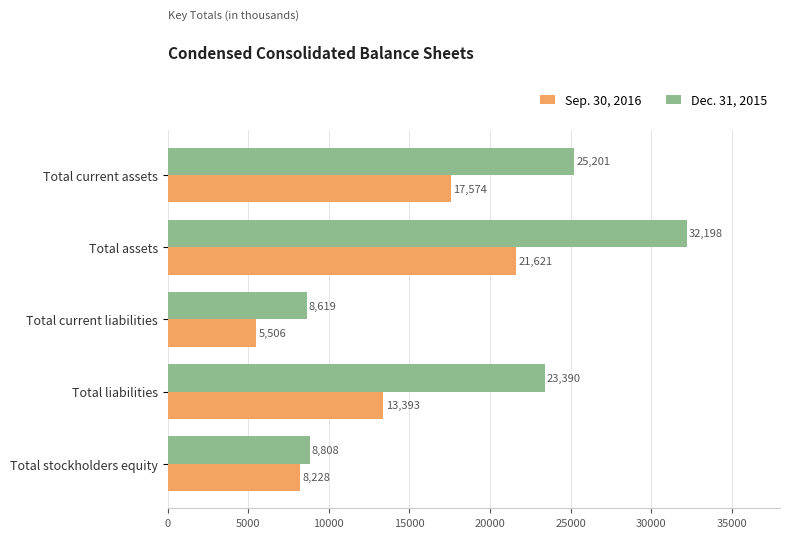

The Sep. 30, 2016 series shows 17574 at Total current assets. True or false?

True